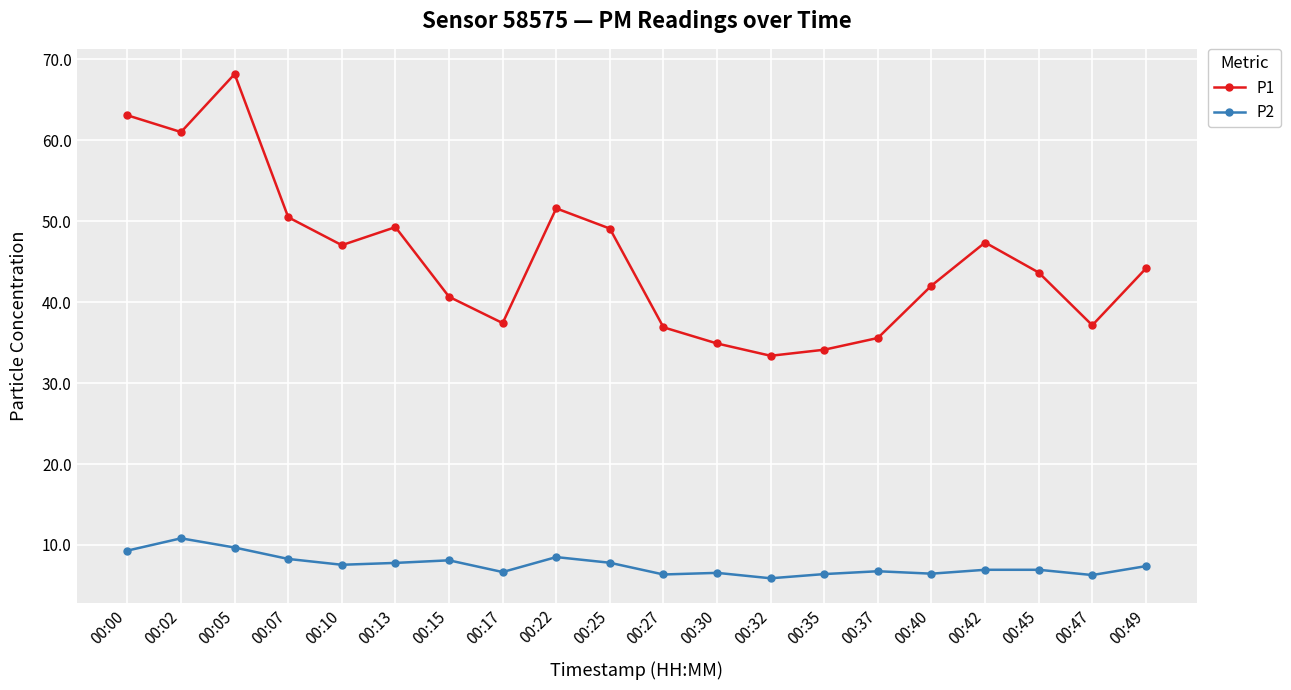

Is the value of P1 at 00:00 greater than the value of P2 at 00:30?

Yes